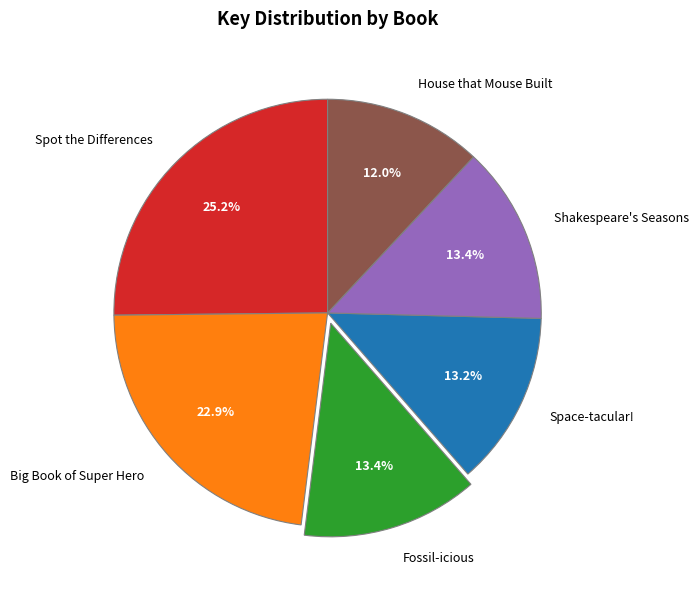

To the nearest percent, what is the difference between the Big Book of Super Hero and Space-tacular! slice percentages?

10%